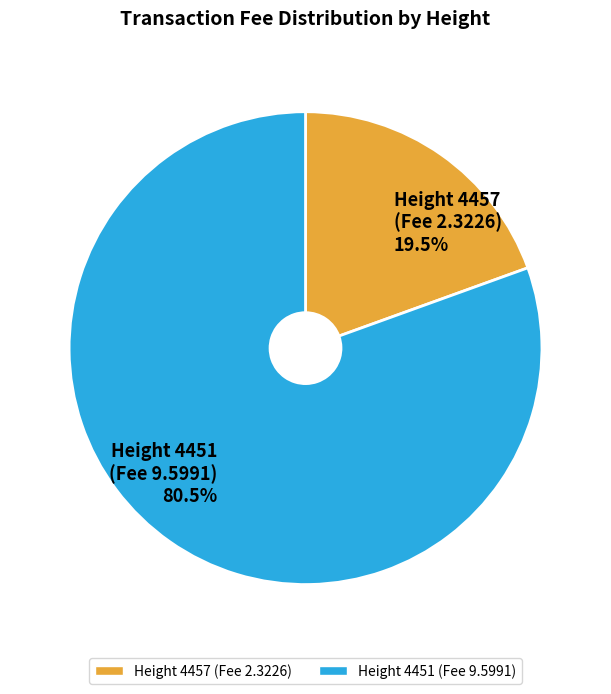

What is the total percentage of Height 4457 (Fee 2.3226) 19.5% and Height 4451 (Fee 9.5991) 80.5%?

100.0%